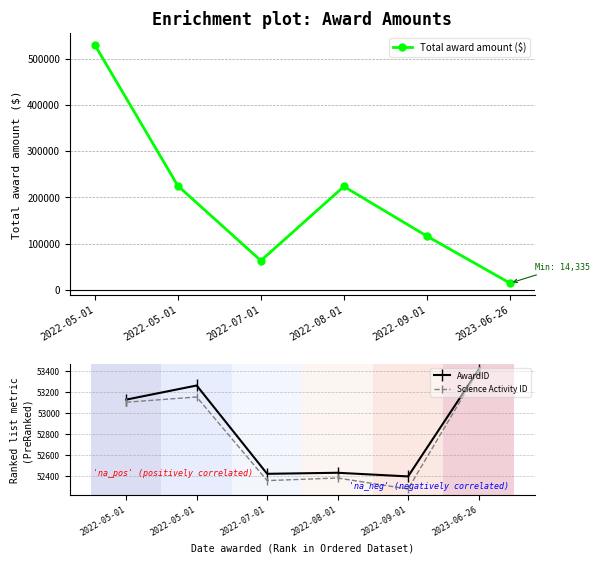

At how many categories does at least one series exceed 287765?

1